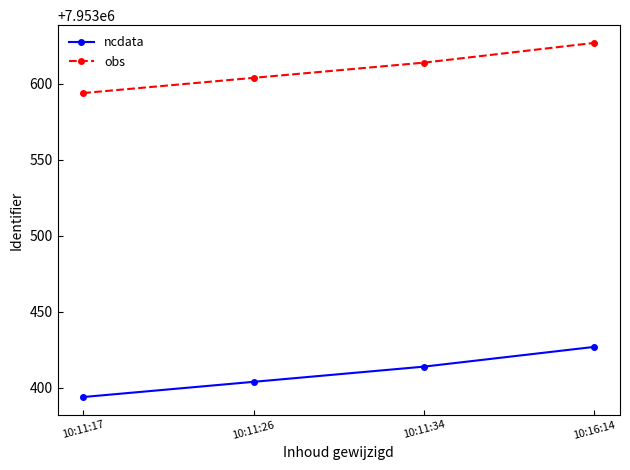

True or false: obs has more than 2 points higher than both neighbors.

False